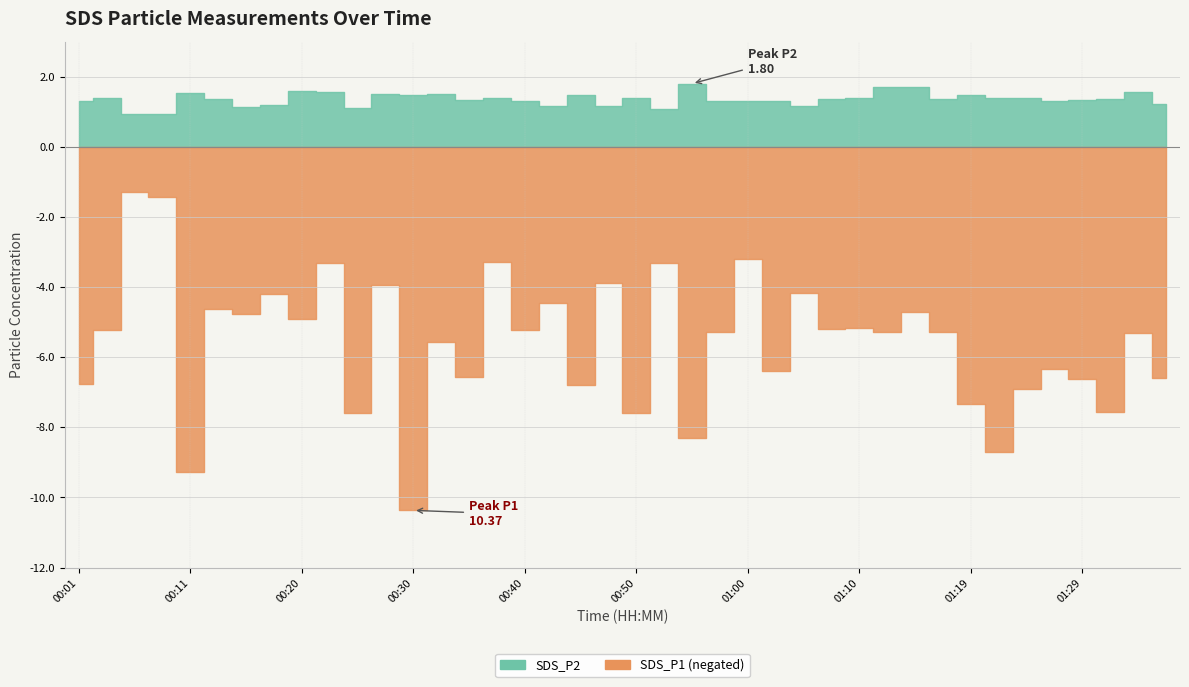

List the series in order of their peak value, lowest first.

SDS_P2, SDS_P1